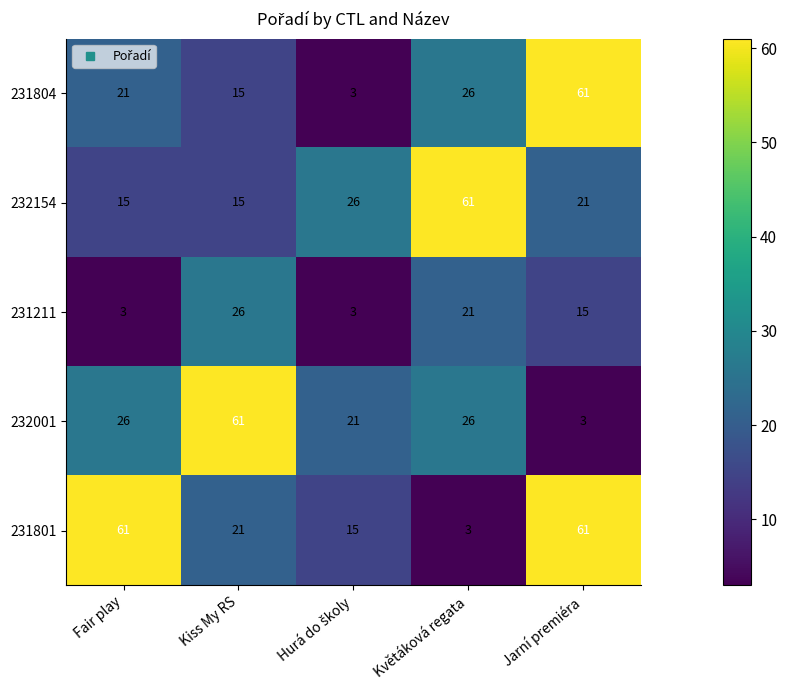

What is the minimum value for 232154?

15